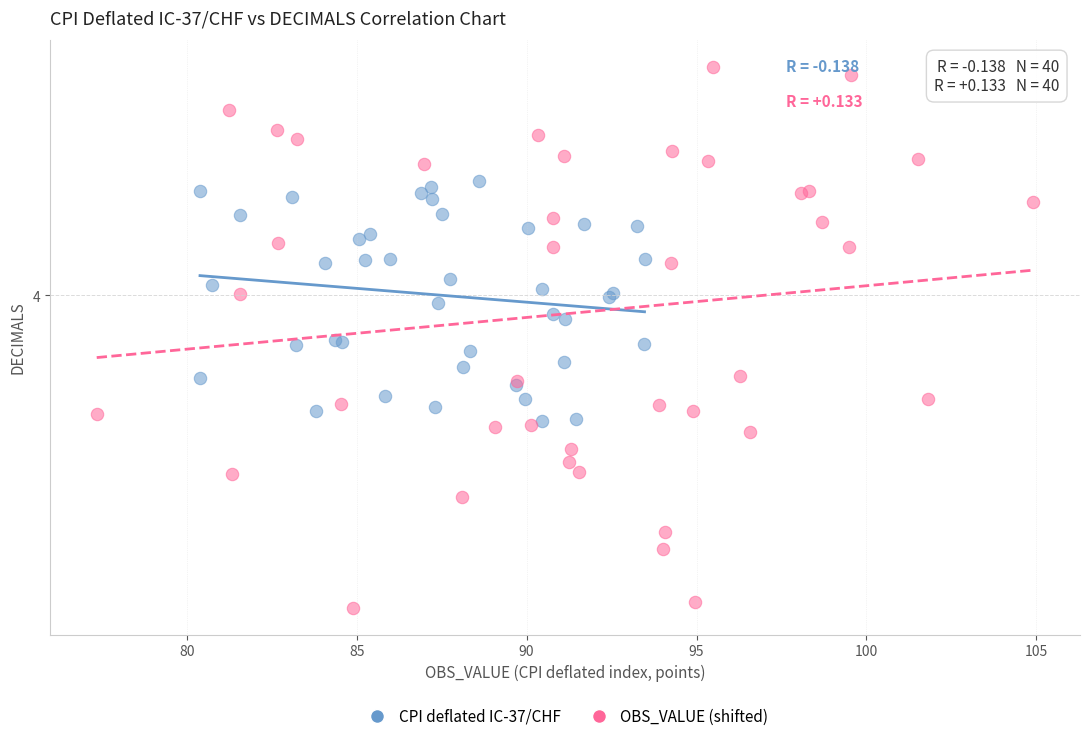

What are all the series names shown in the legend?

CPI deflated IC-37/CHF, OBS_VALUE (shifted)